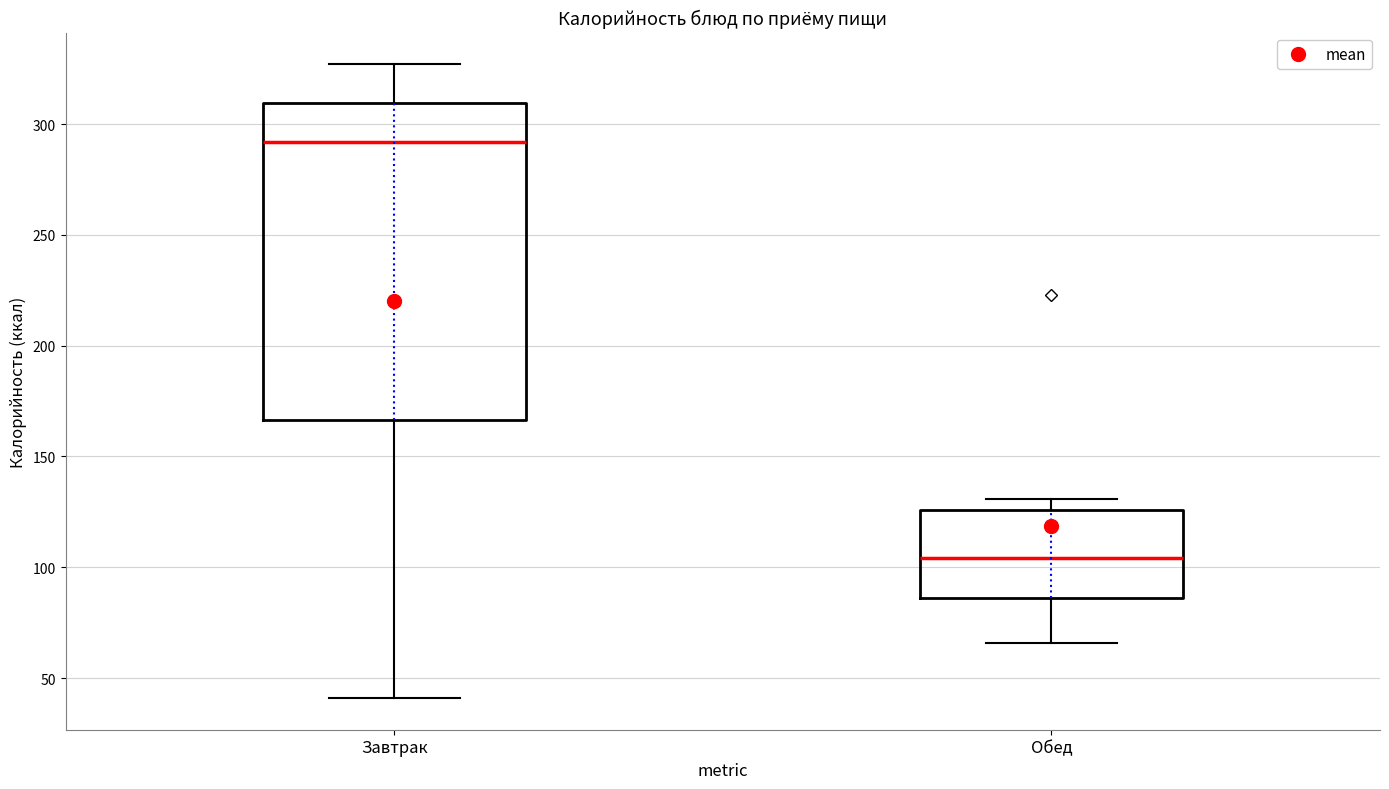

Reading left to right, read every box against the y-axis: the position of its median line, the range the box covers, and the ends of its whiskers. The values are not printed on the chart, so give them approximately, as read against the axis.

Завтрак: median 290, box 165 to 310, whiskers 40 to 325
Обед: median 105, box 85 to 125, whiskers 65 to 130